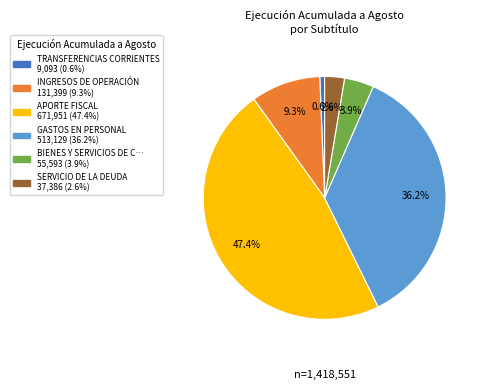

Is there a majority slice in this chart?

No